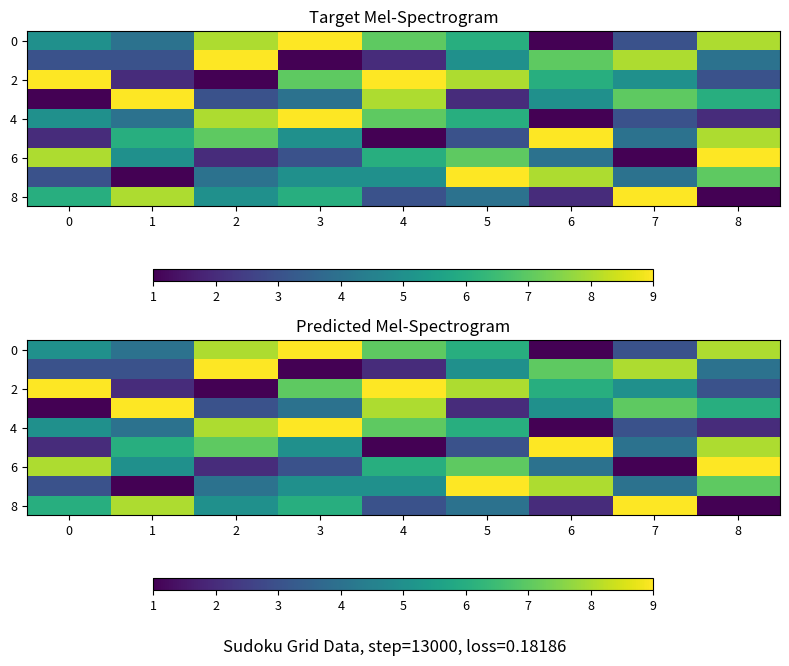

What is the maximum value shown in the chart?

9